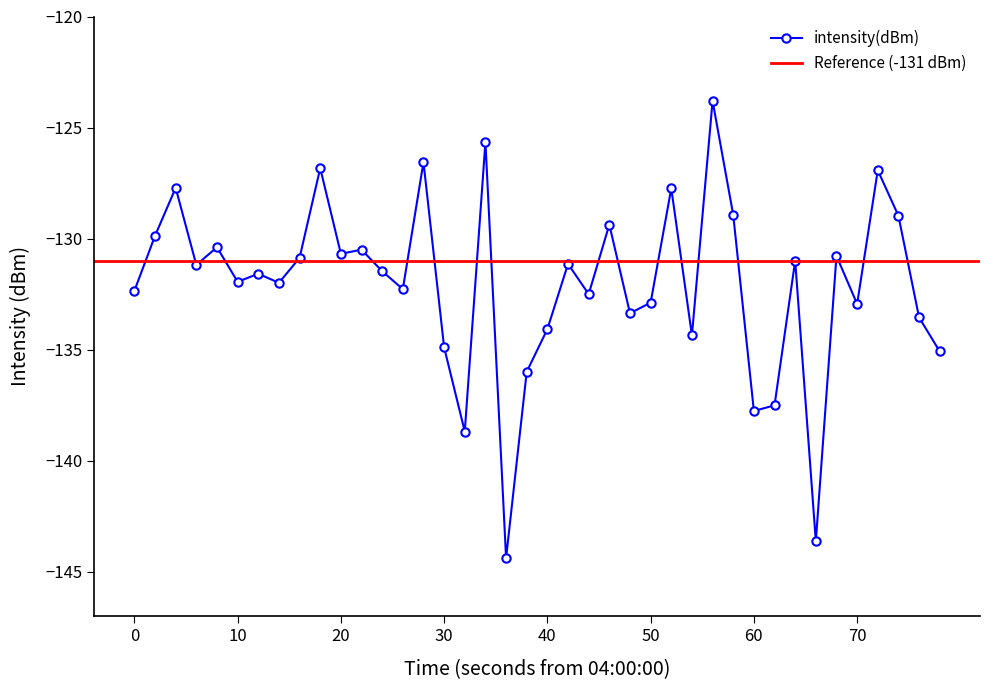

True or false: intensity(dBm) has more than 0 interior local peaks.

True